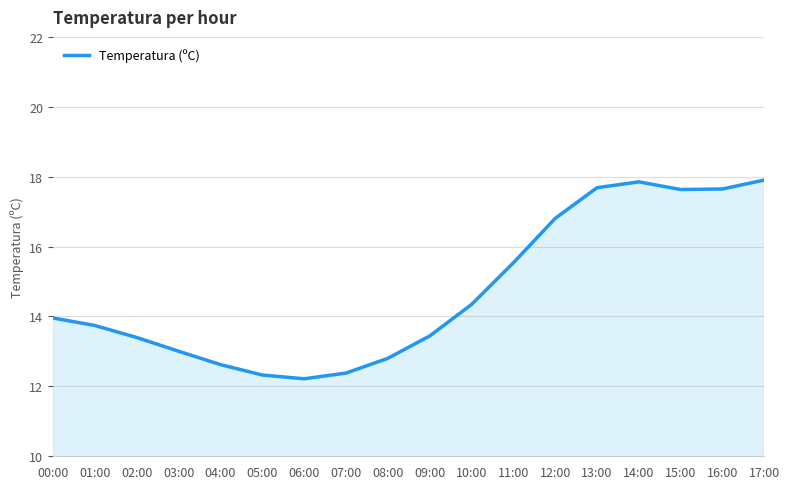

What is the change in value from 10:00 to 12:00?

+2.5